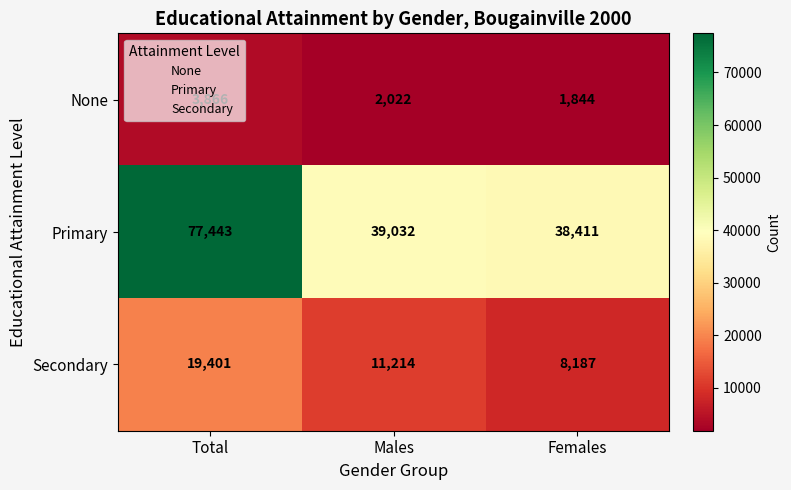

What is the difference between the Primary values at Males and Total?

38411